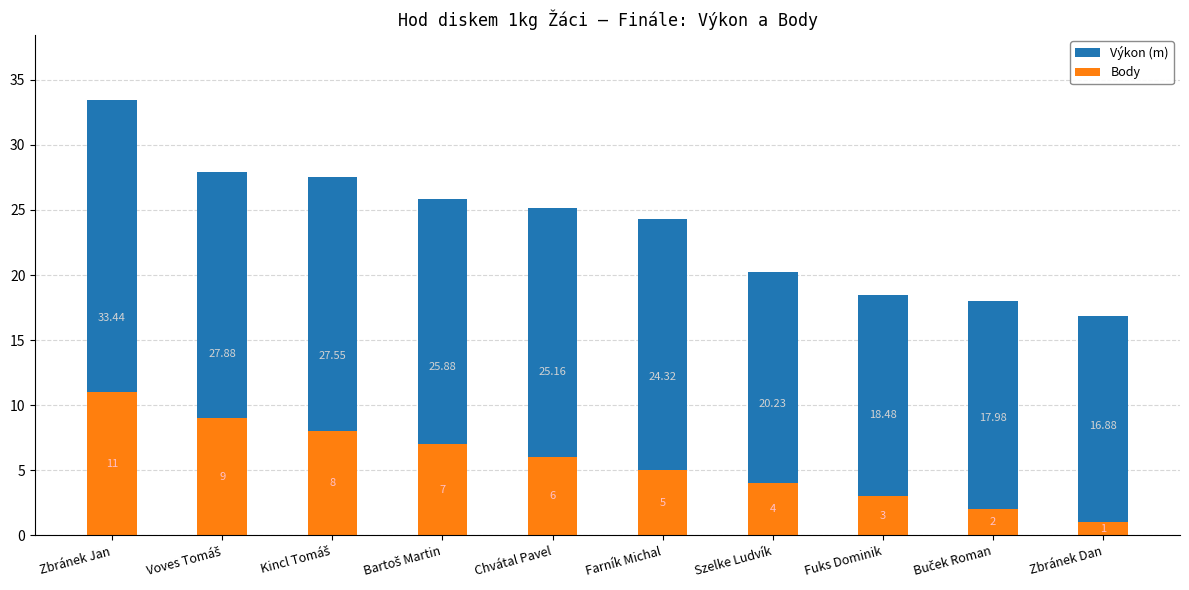

At which category is the sum across all series the highest?

Zbránek Jan